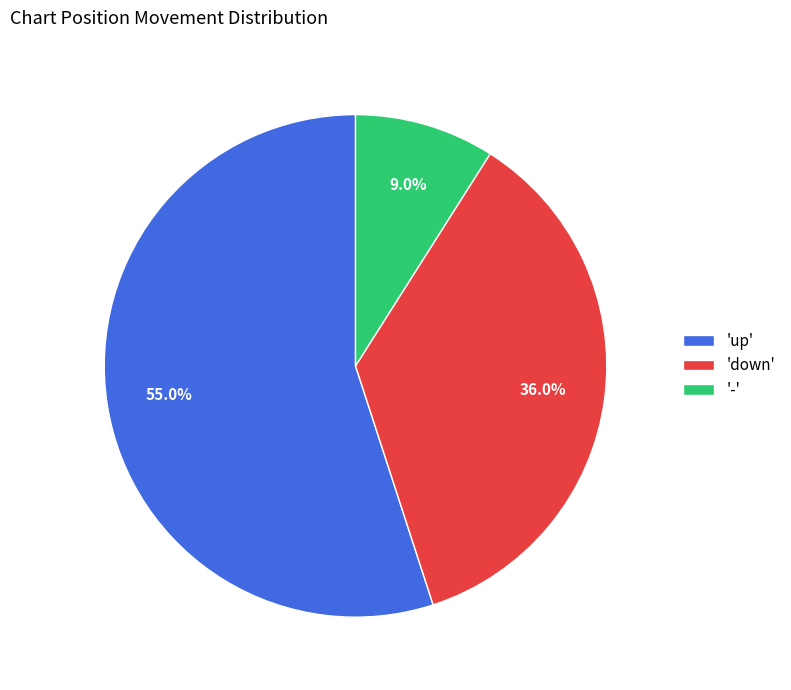

Which has a higher value, 'down' or '-'?

'down'